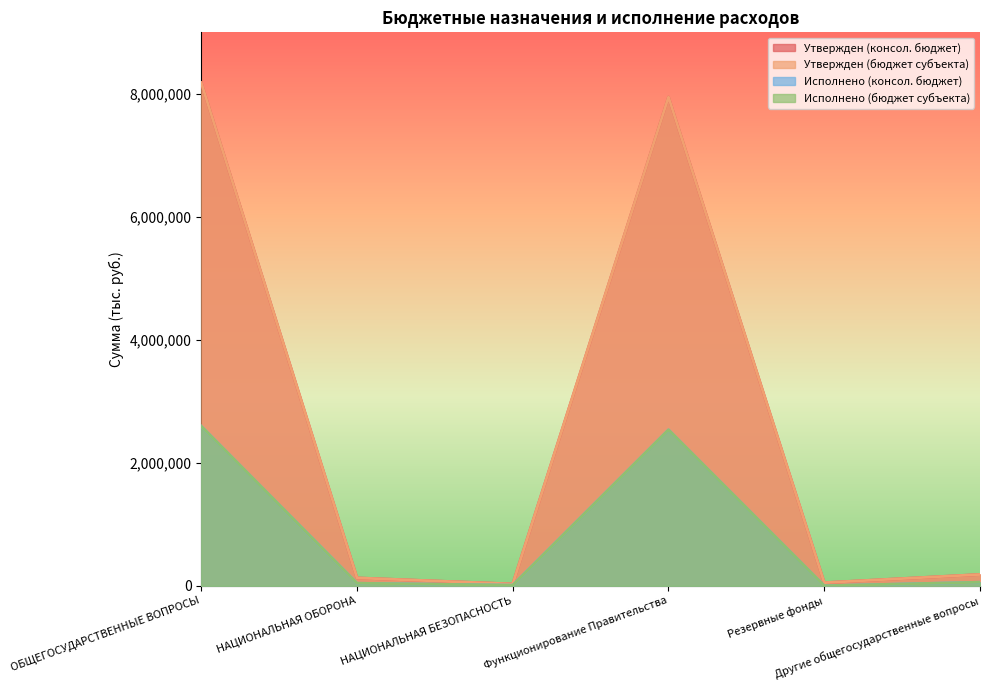

At Другие общегосударственные вопросы, list the series in order from smallest to largest.

Исполнено (консол. бюджет), Исполнено (бюджет субъекта), Утвержден (консол. бюджет), Утвержден (бюджет субъекта)